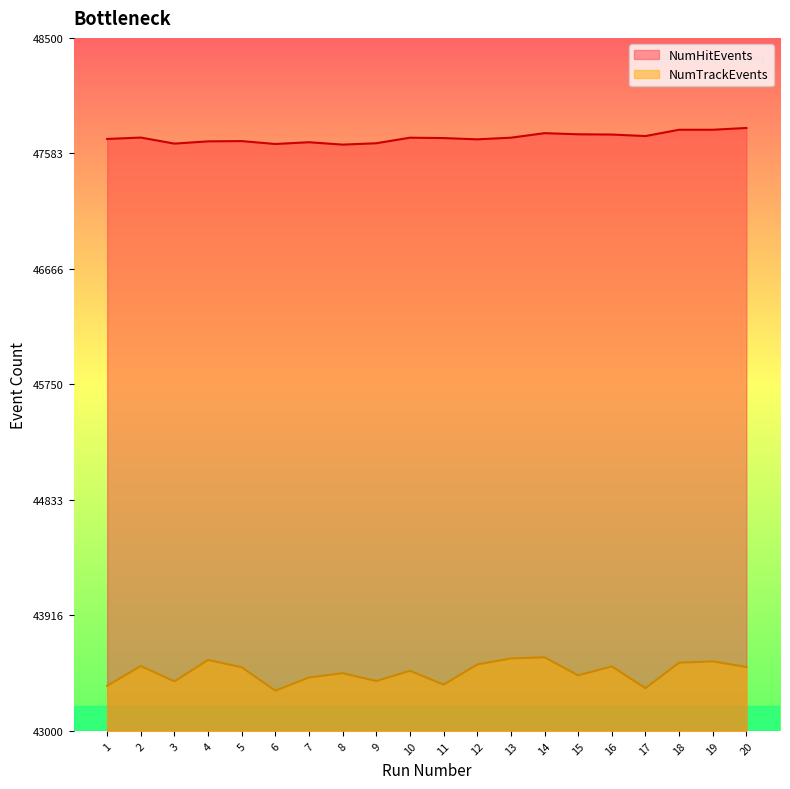

What is the difference between the second highest and minimum values in the NumTrackEvents series?

256